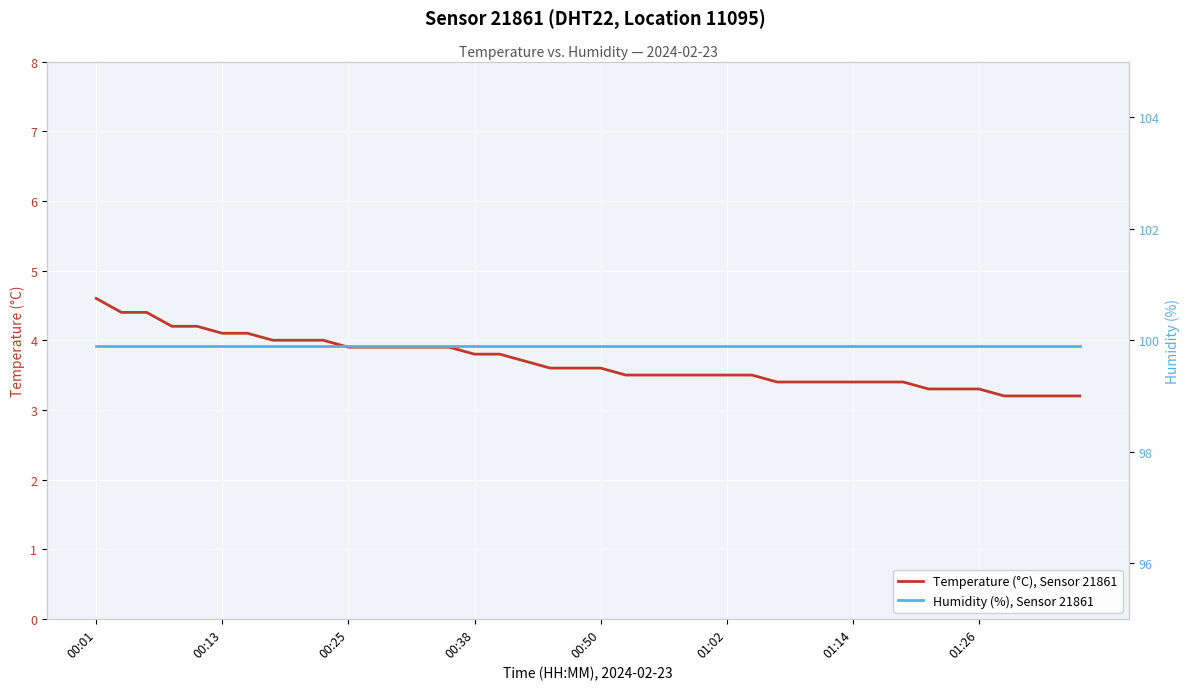

True or false: Humidity (%), Sensor 21861 and Temperature (°C), Sensor 21861 cross at least once.

False